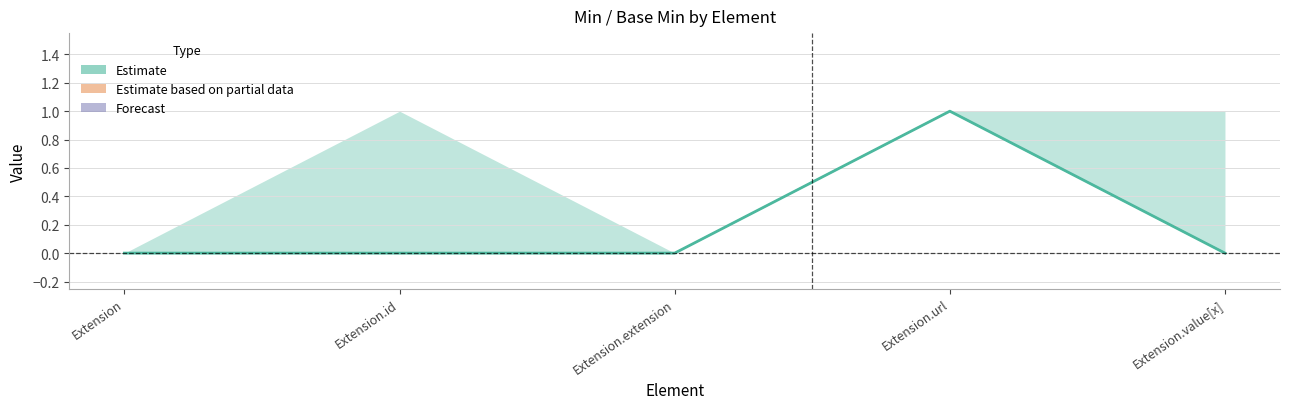

The value of Estimate based on partial data at Extension.id is 0.7. True or false?

False